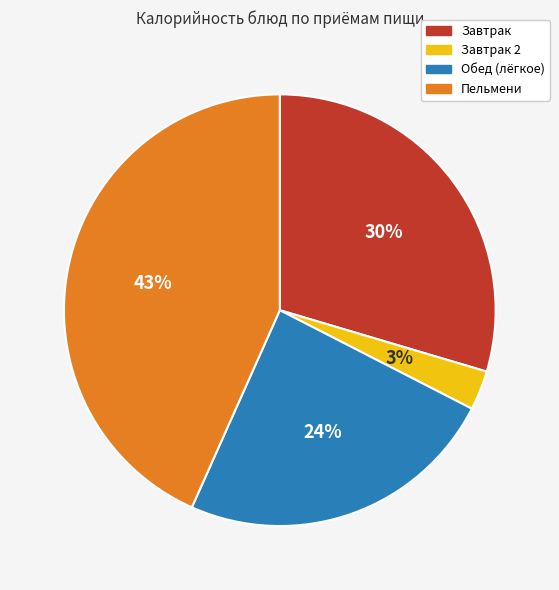

Is there a majority slice in this chart?

No